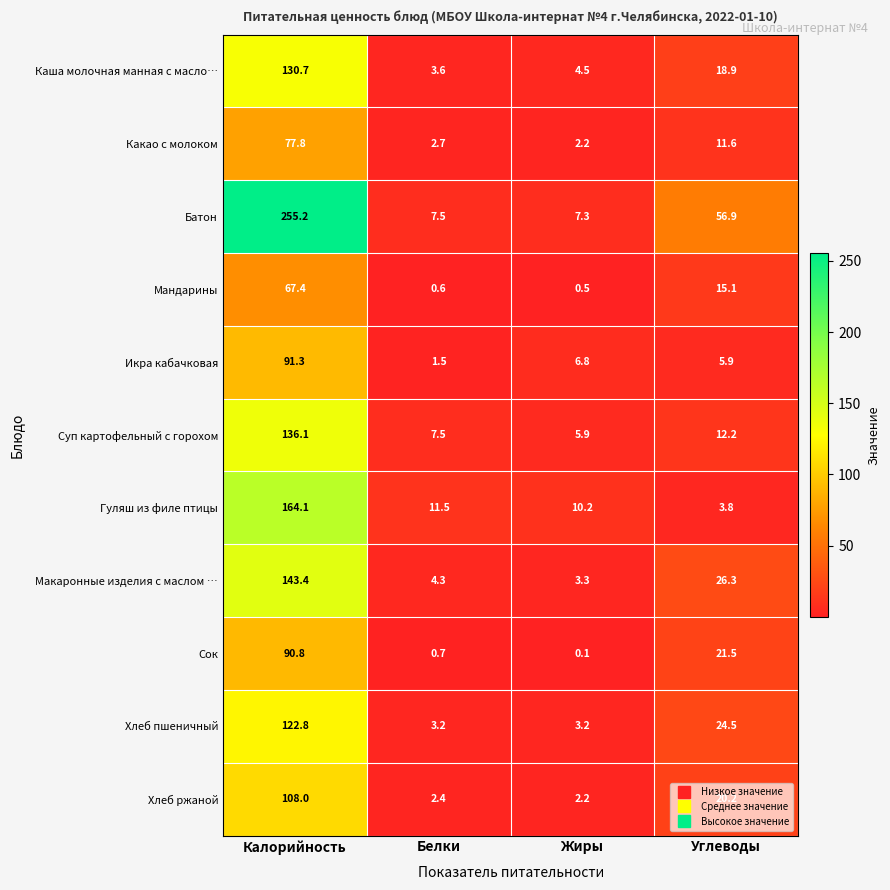

What is the difference between the maximum and minimum values in the Сок series?

90.7